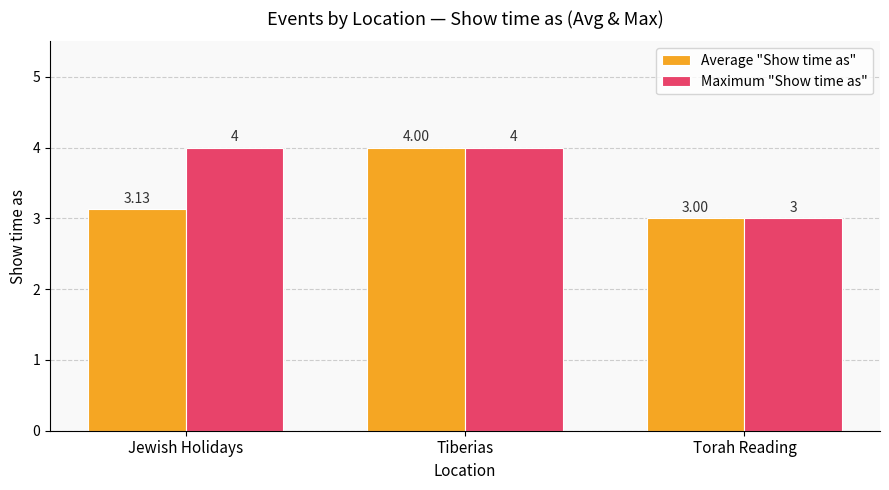

What are all the series names shown in the legend?

Average "Show time as", Maximum "Show time as"